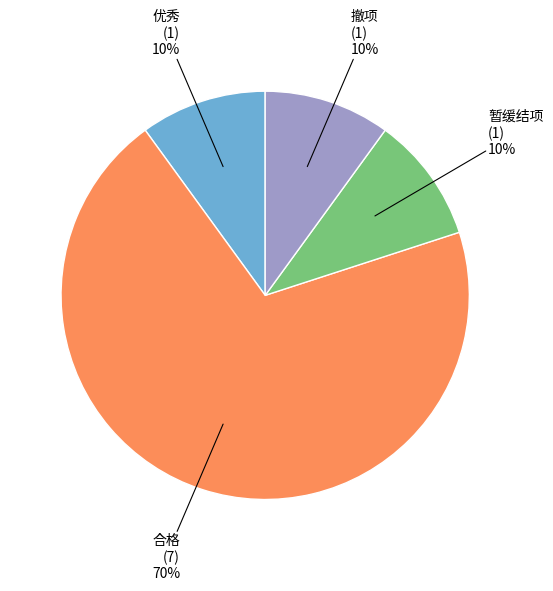

Is there any slice that represents more than half of the pie?

Yes